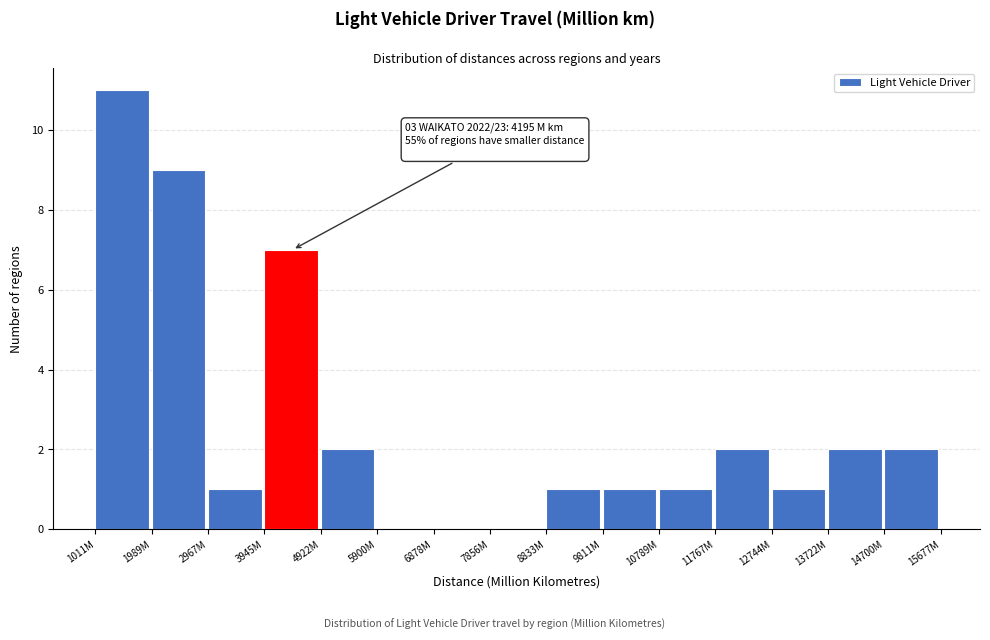

Reading left to right, list all the values displayed in this chart.

1011M=11	1989M=9	2967M=1	3945M=7	4922M=2	5900M=0	6878M=0	7856M=0	8833M=1	9811M=1	10789M=1	11767M=2	12744M=1	13722M=2	14700M=2